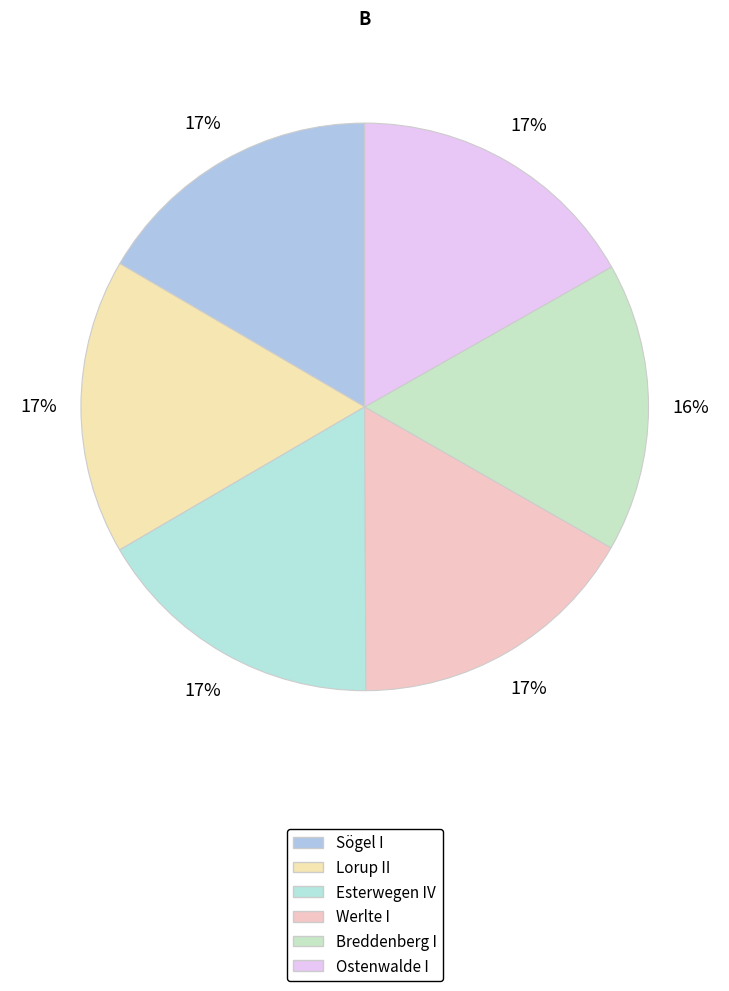

To the nearest percent, what is the combined percentage of Sögel I and Esterwegen IV?

33%